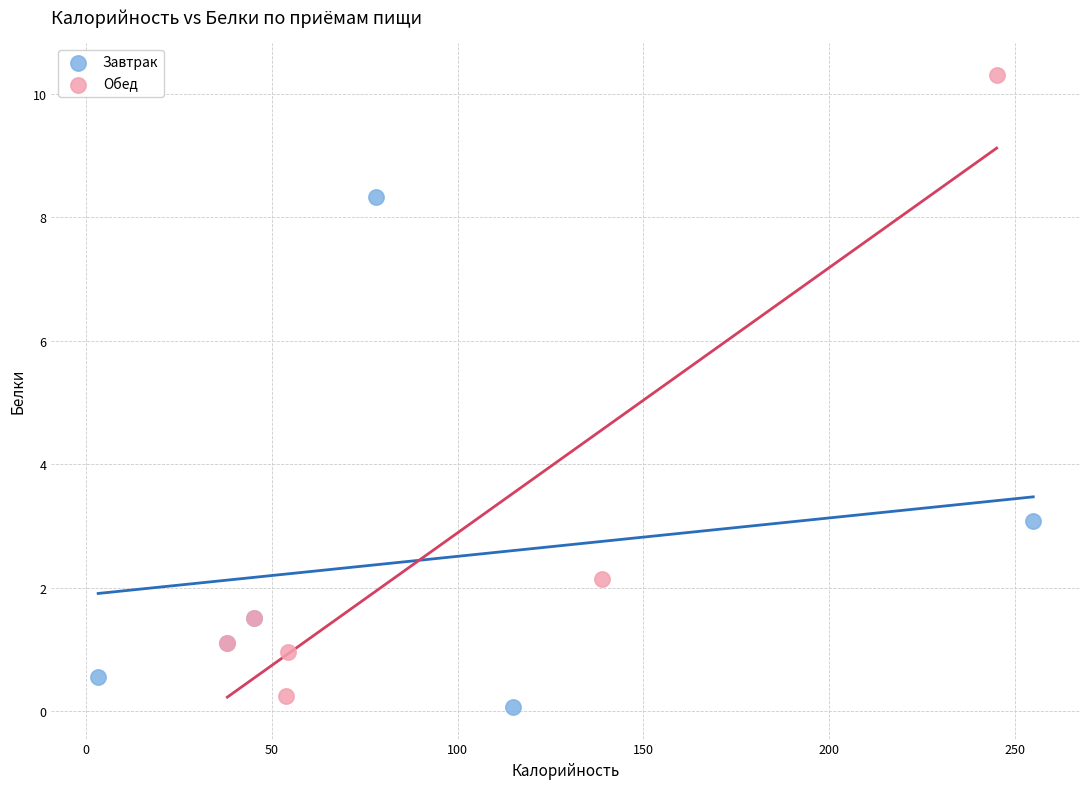

Which series has the largest Y range (max minus min)?

Обед